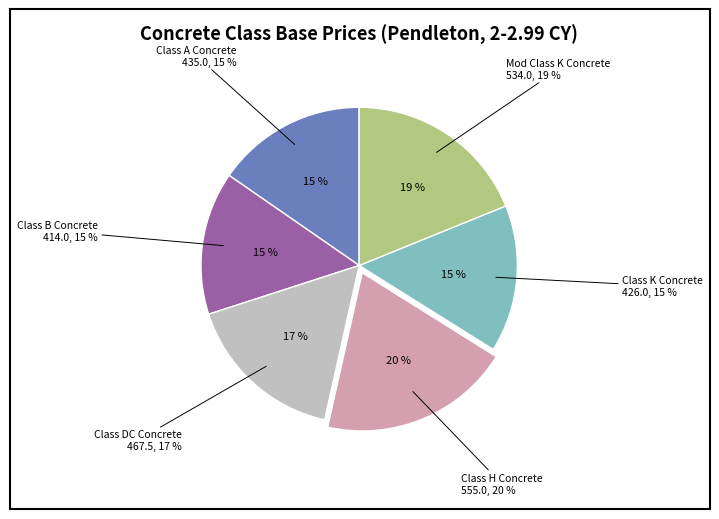

To the nearest percent, what percentage of the pie is Class A Concrete?

15%